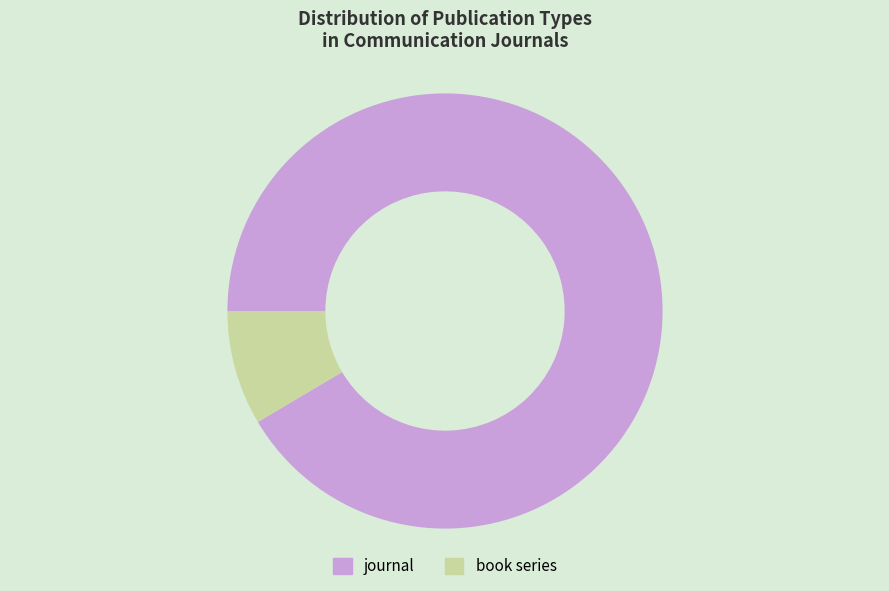

Rank the categories by value from highest to lowest.

journal, book series